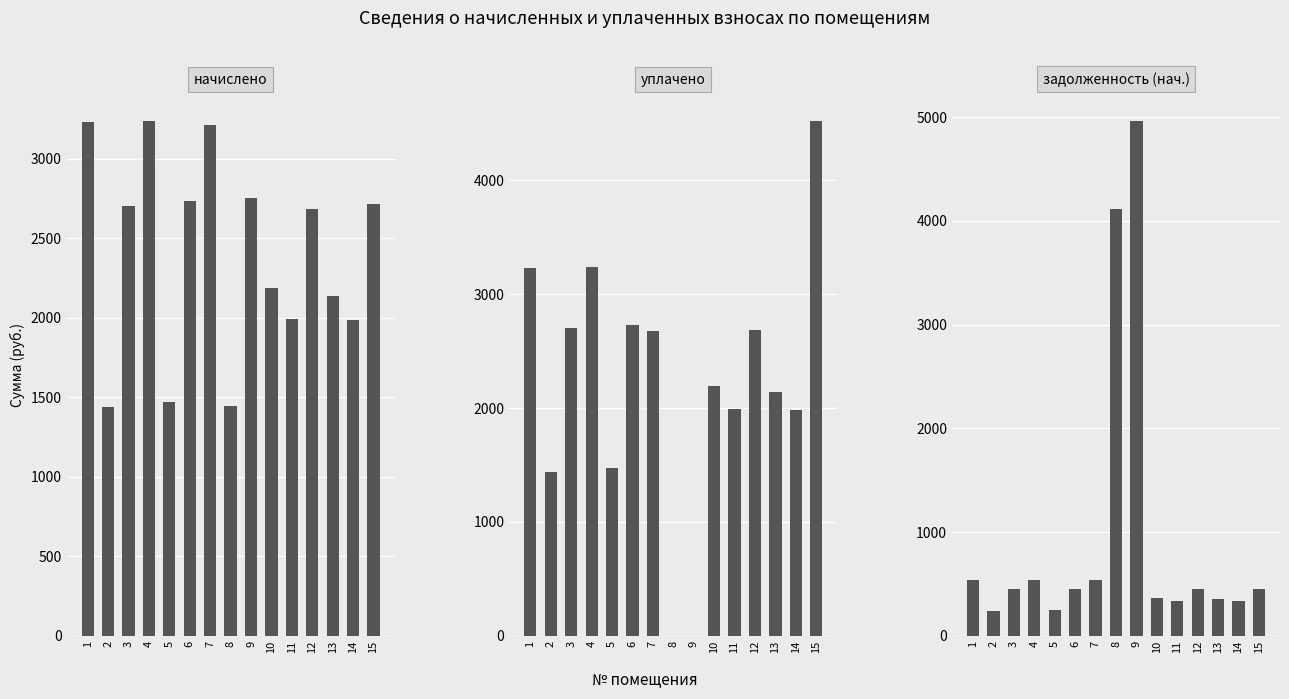

Reading left to right, list all the values displayed in this chart.

начислено: 1=3233.3	2=1436.6	3=2703.4	4=3241.6	5=1469.7	6=2732.4	7=3212.6	8=1444.9	9=2757.2	10=2190.1	11=1995.5	12=2686.9	13=2140.4	14=1987.2	15=2715.8
уплачено: 1=3233.3	2=1436.6	3=2703.4	4=3241.6	5=1469.7	6=2732.4	7=2677.2	8=0.0	9=0.0	10=2190.1	11=1995.5	12=2686.9	13=2140.4	14=1987.2	15=4526.4
задолженность (нач.): 1=538.9	2=239.4	3=450.6	4=540.3	5=244.9	6=455.4	7=535.4	8=4114.2	9=4968.7	10=365.0	11=335.9	12=447.8	13=356.7	14=331.7	15=452.6